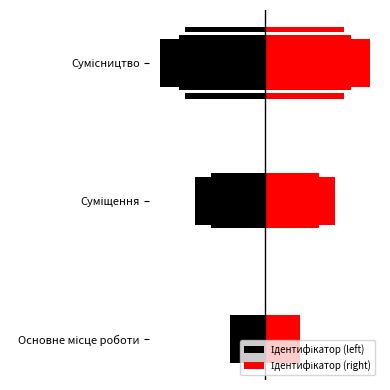

What is the difference between the maximum and minimum values in the Ідентифікатор (right) series?

3.0